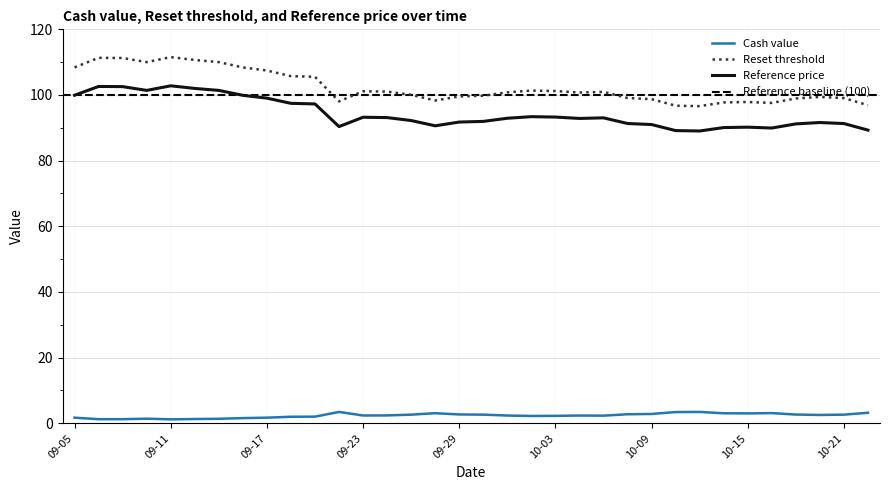

How many distinct data groups are displayed?

3